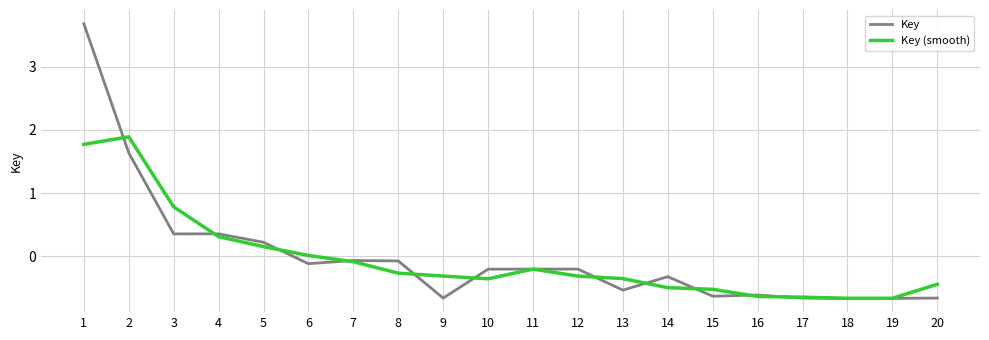

Which series changed the most between 1 and 9?

Key